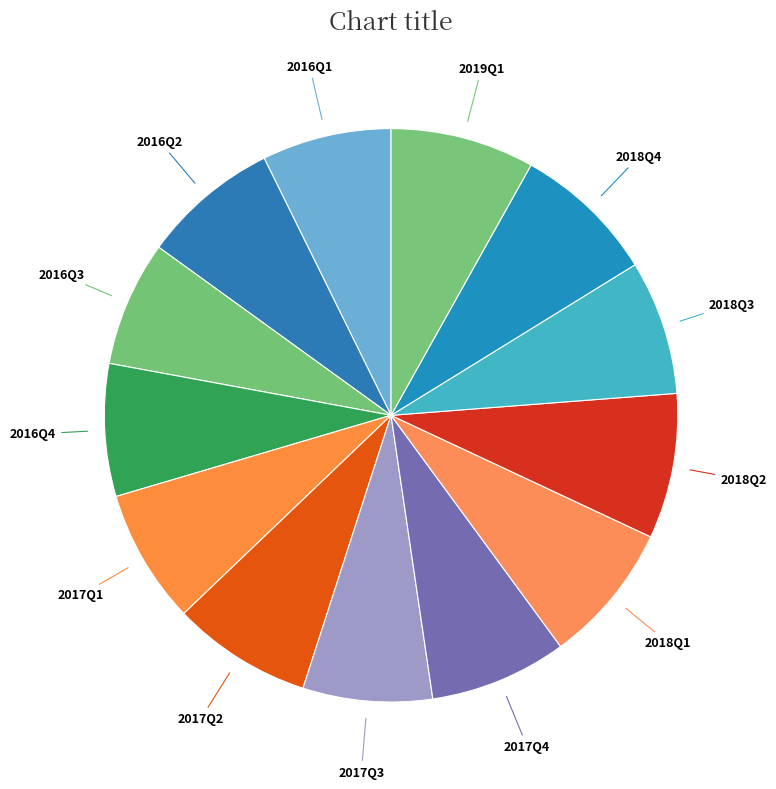

Is it true that 2018Q1 is 8% of the pie?

True